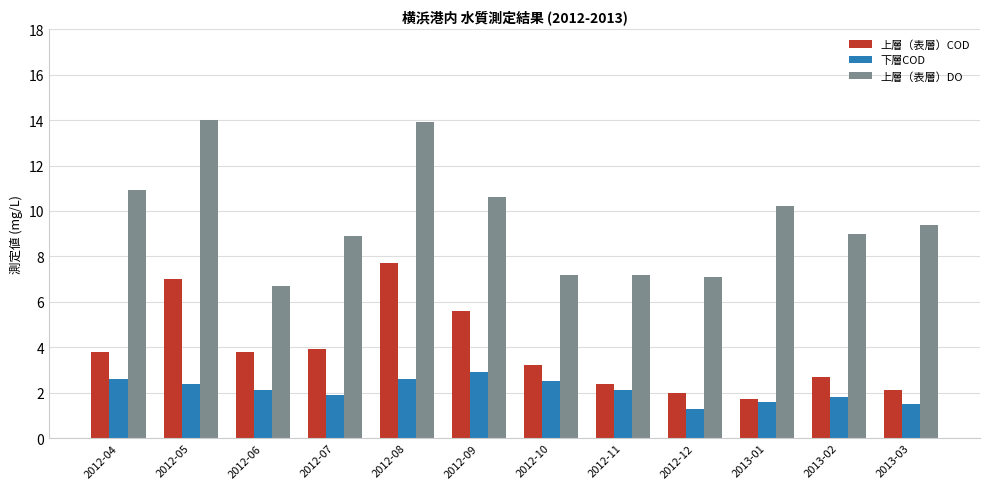

What is the sum of the 上層（表層）DO values at 2012-07 and 2012-04?

19.8